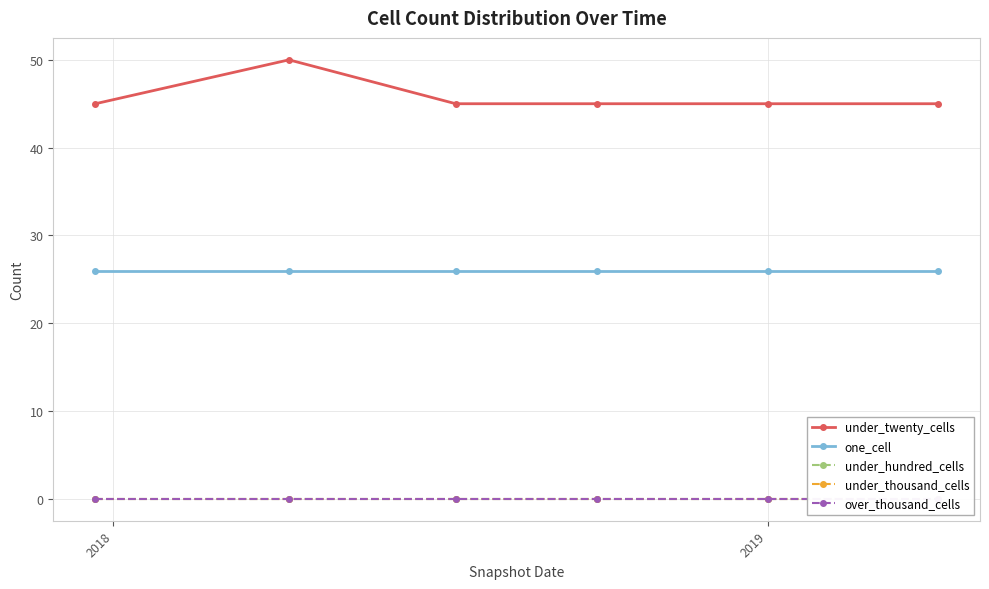

Is this an area chart (filled region under the line)?

No